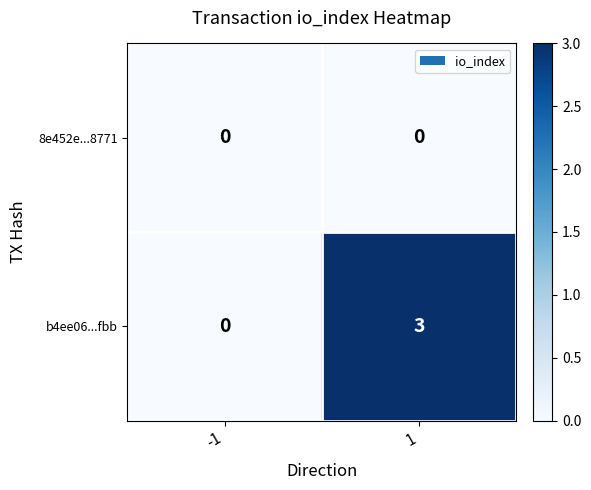

List the series in order of their overall mean, lowest first.

8e452e...8771, b4ee06...fbb